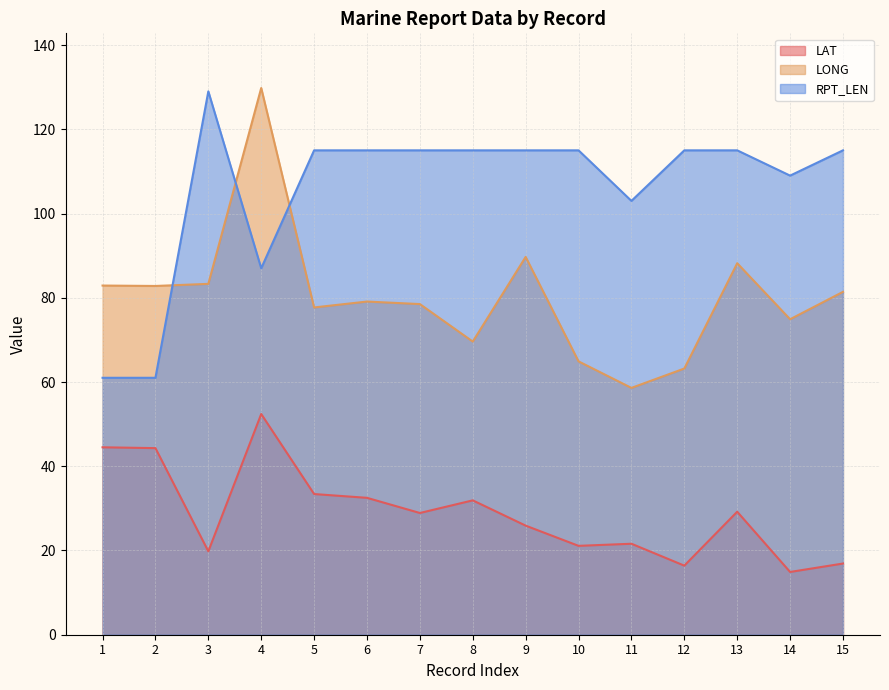

What is the difference between the highest and lowest values at 2?

38.5